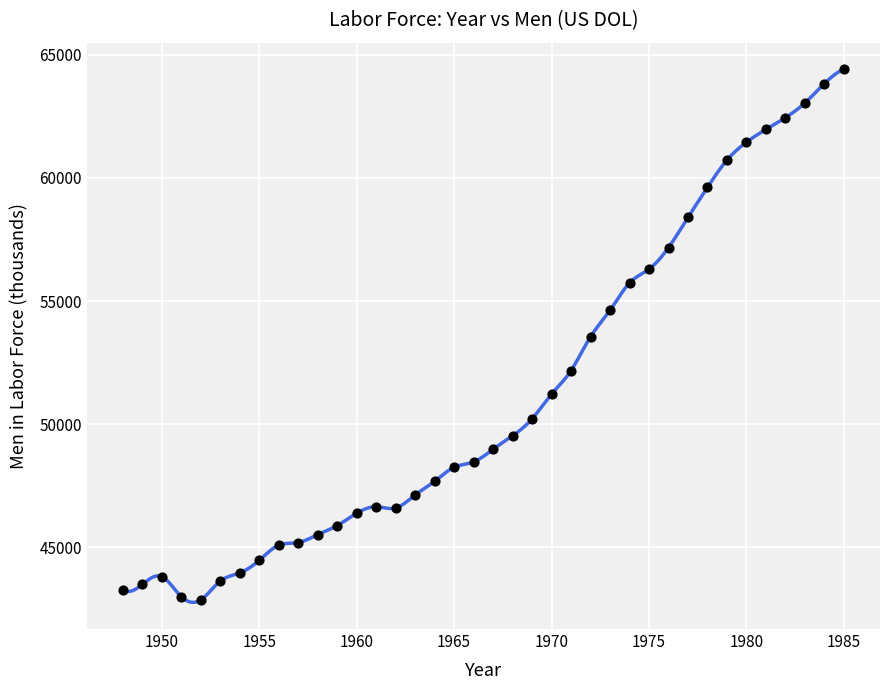

What is the range of Y values (max minus min)?

21542